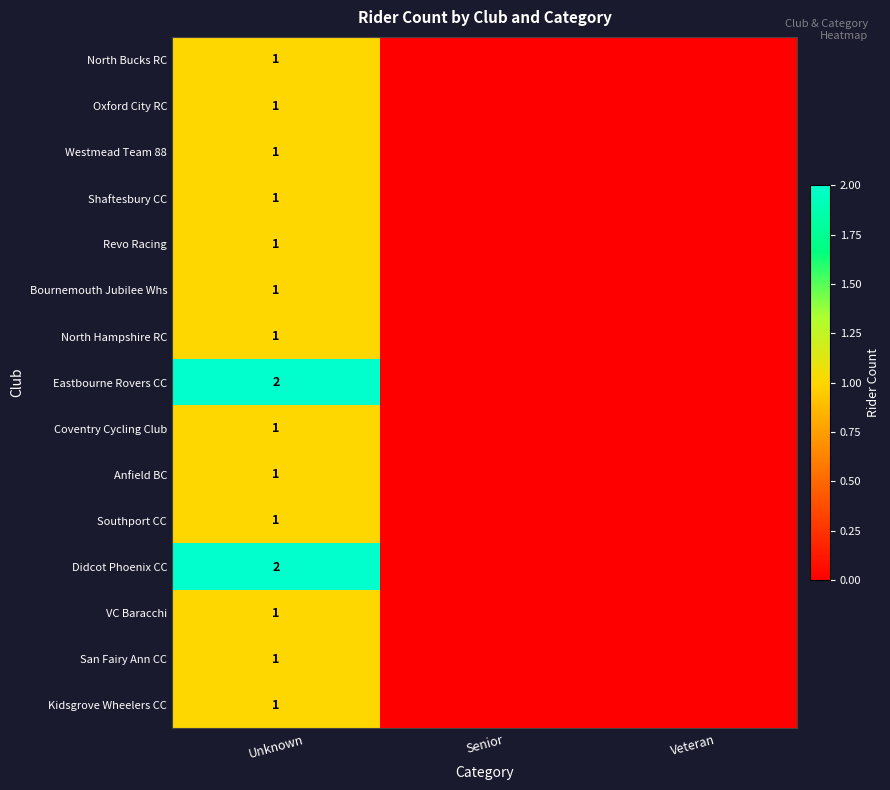

Is it true that Eastbourne Rovers CC equals 0 at Unknown?

False